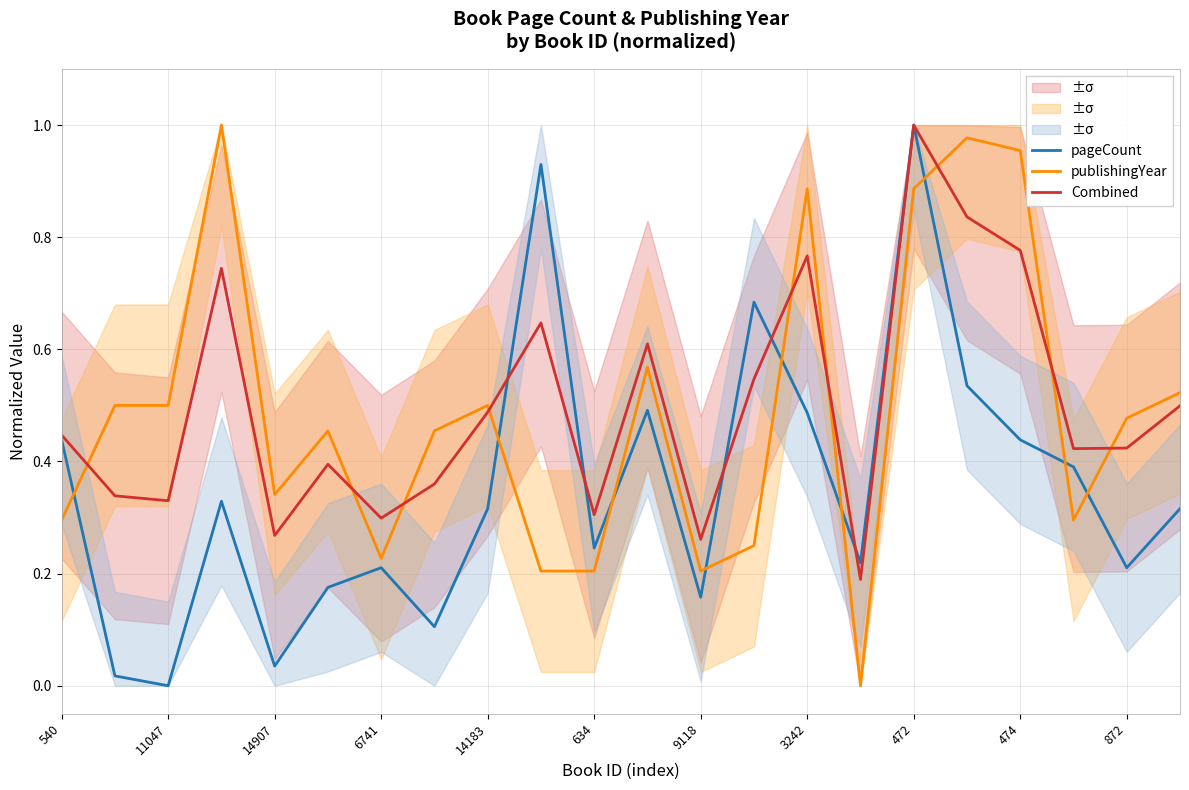

In Combined, how many points are higher than both neighbors (excluding endpoints)?

6